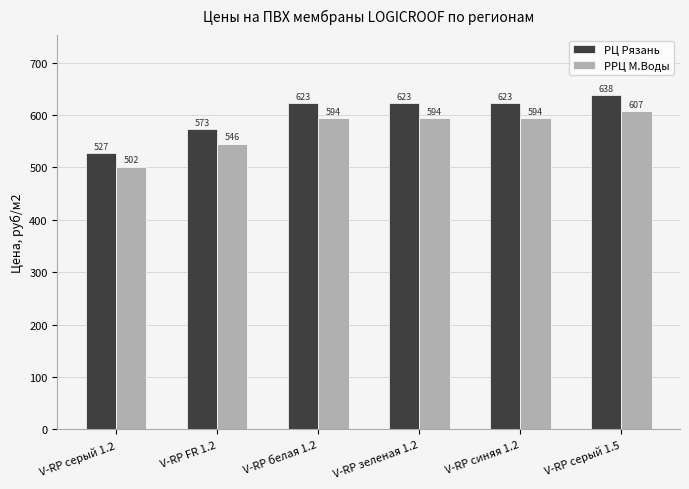

Does the chart contain any negative values?

No